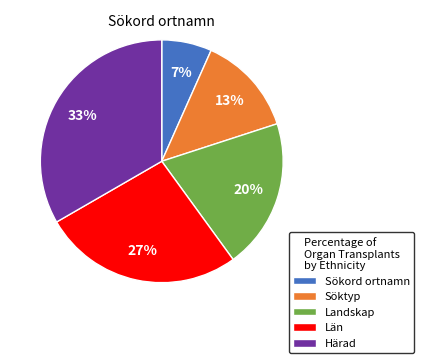

Does any single category account for the majority?

No